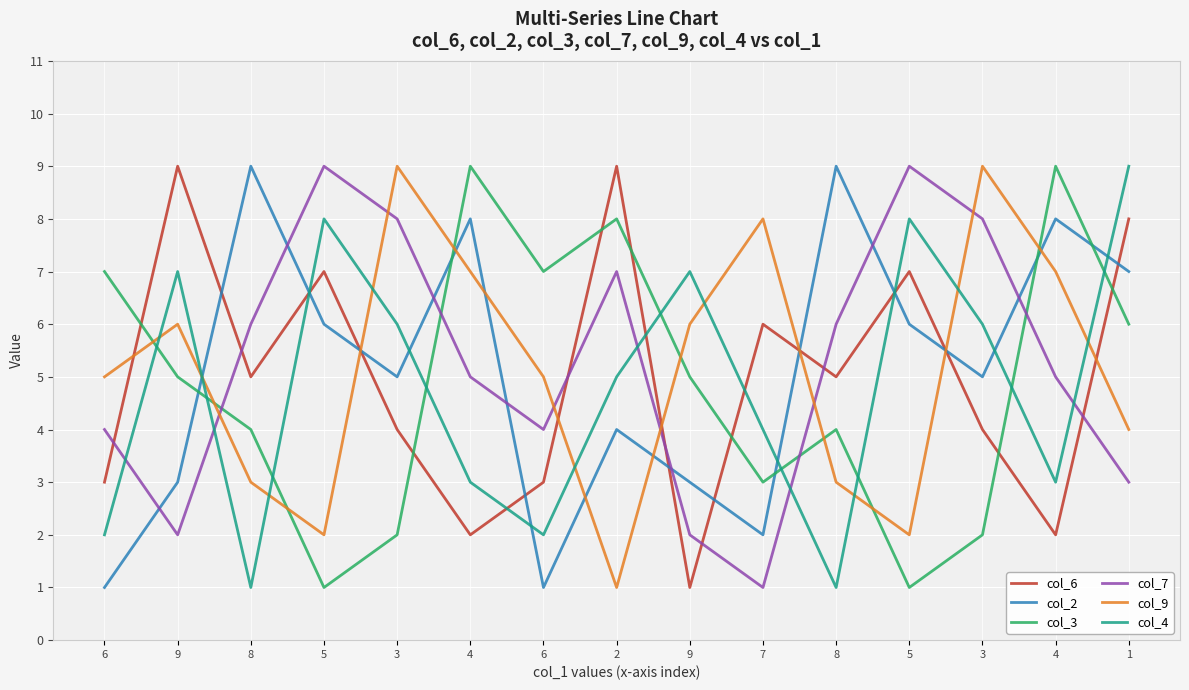

The col_7 series shows 4 at 6. True or false?

True